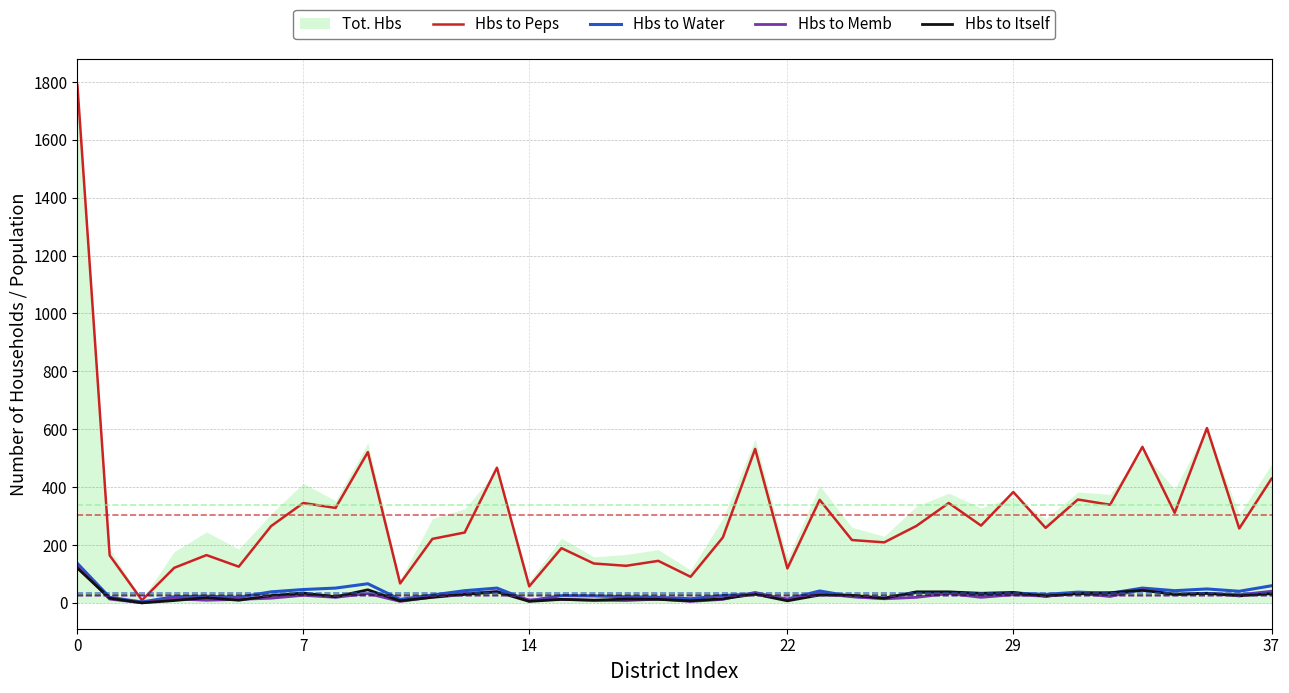

At 34, list the series in order from smallest to largest.

Hbs to Memb, Hbs to Itself, Hbs to Water, Hbs to Peps